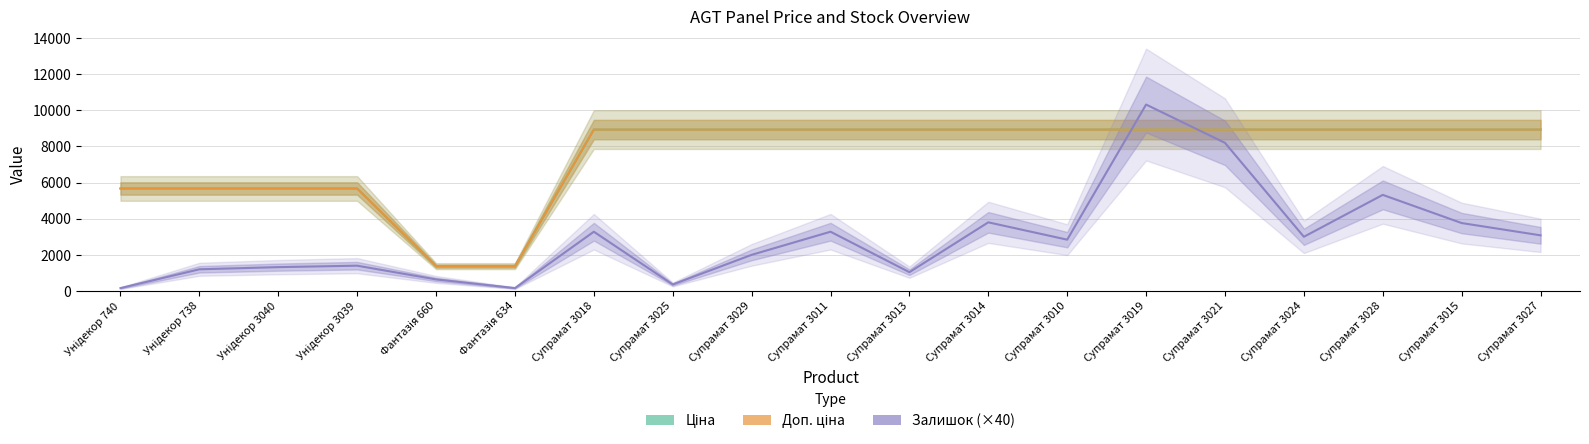

What is the sum of all Доп. ціна values?

141589.1